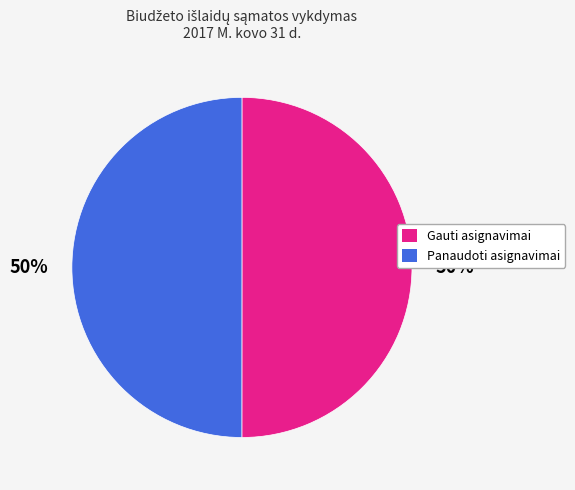

Do Panaudoti asignavimai and Gauti asignavimai together represent more than half of the pie?

Yes